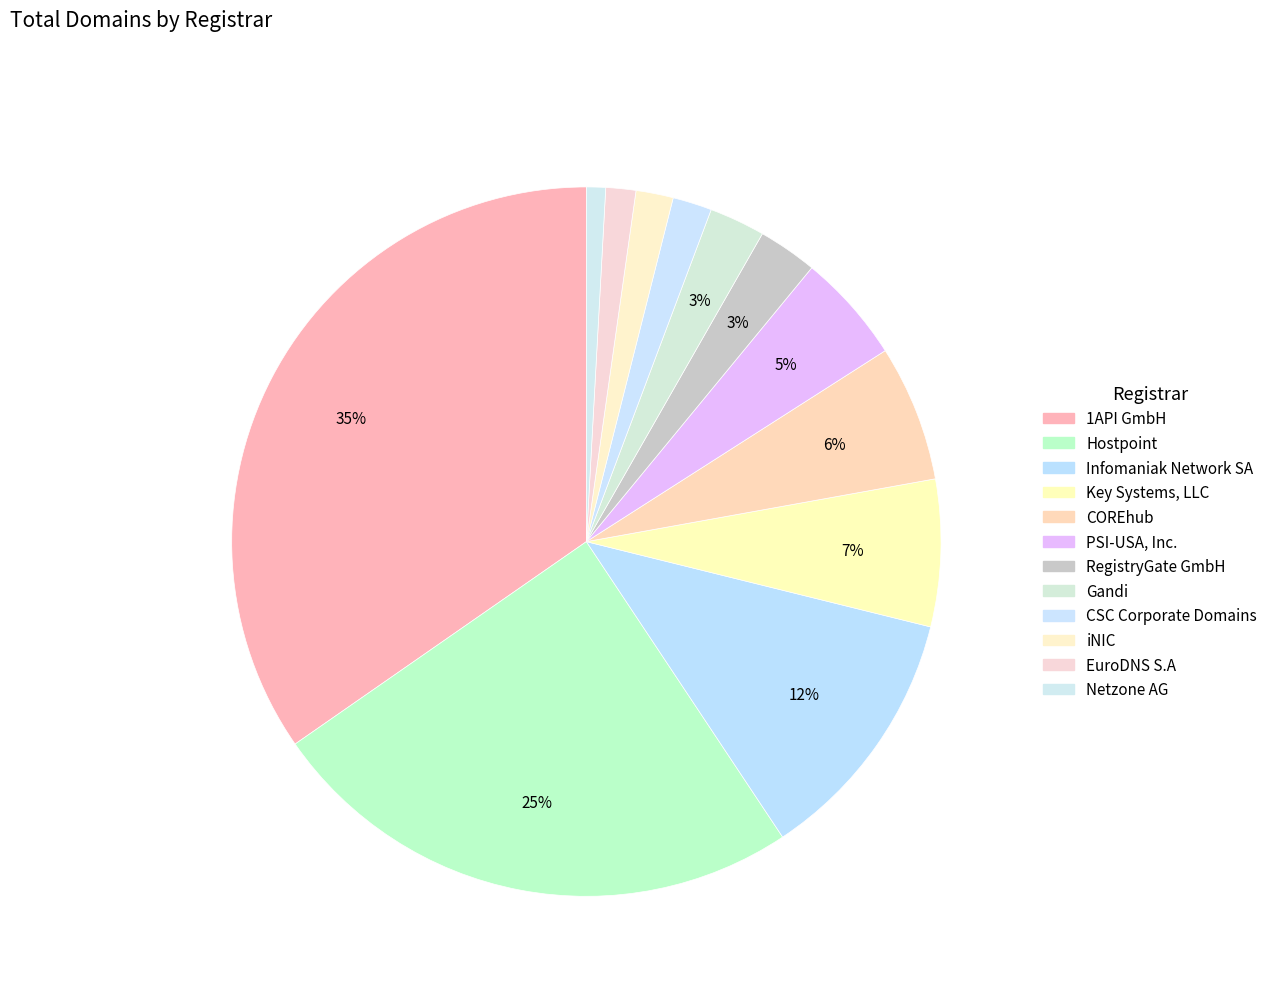

Is there a majority slice in this chart?

No